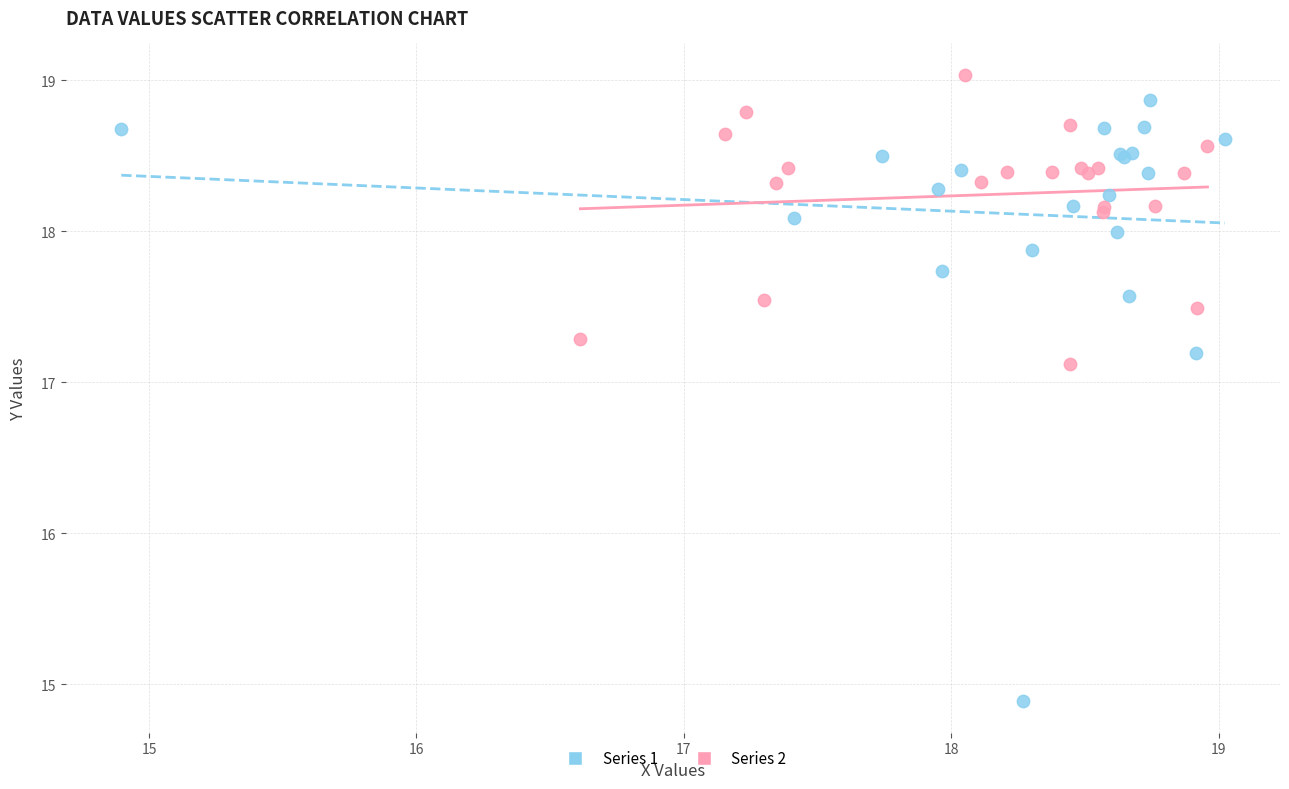

Which series reaches the minimum Y coordinate?

Series 1